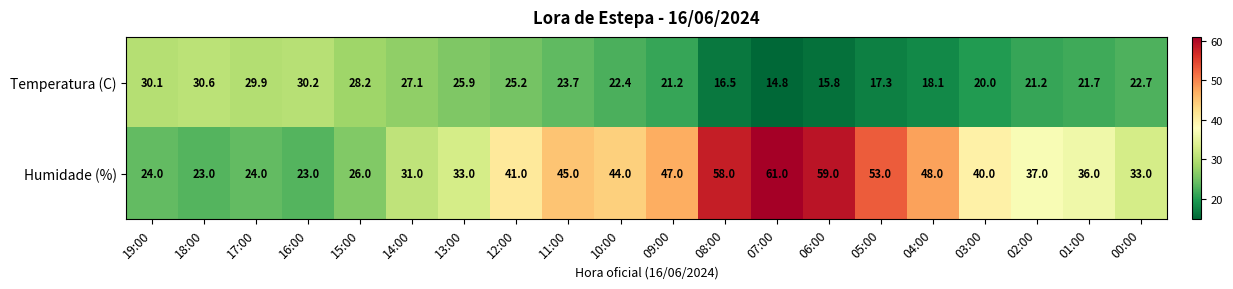

What is the total value across all series at 11:00?

68.7